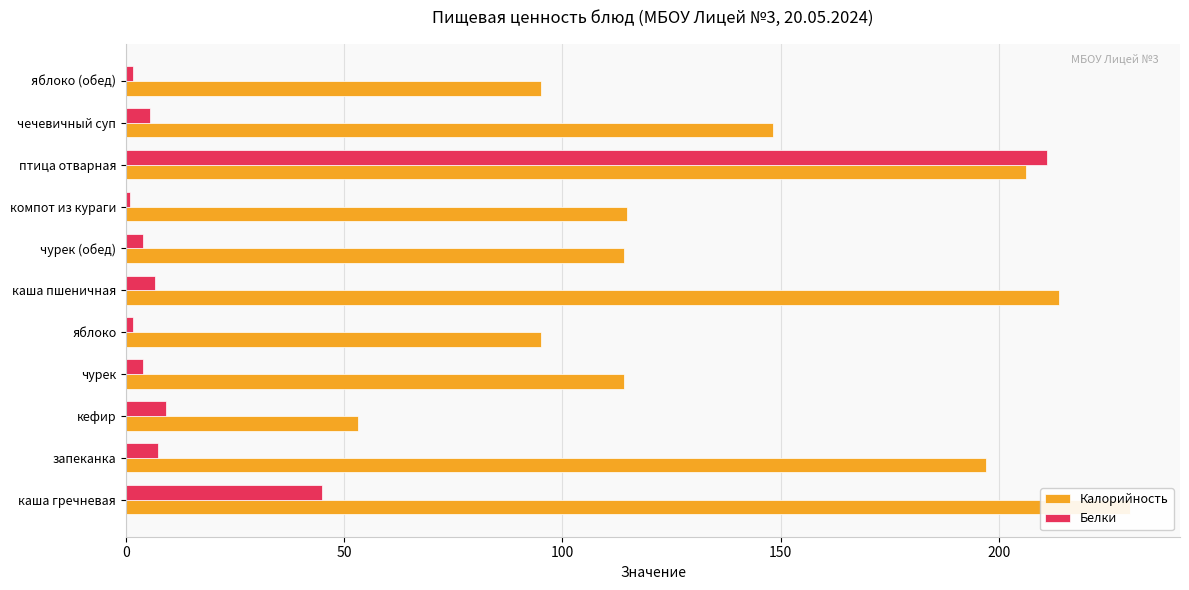

Which series has the largest range (max minus min)?

Белки